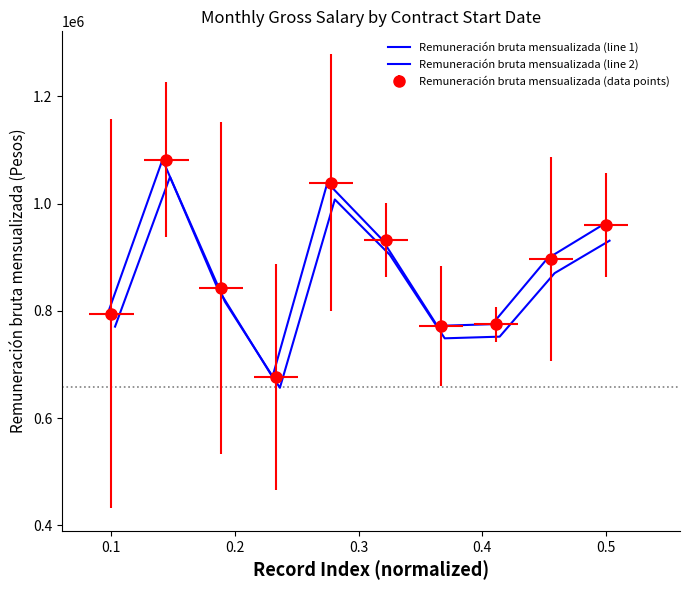

What is the lowest value of the Remuneración bruta mensualizada (line 2) series?

656628.6